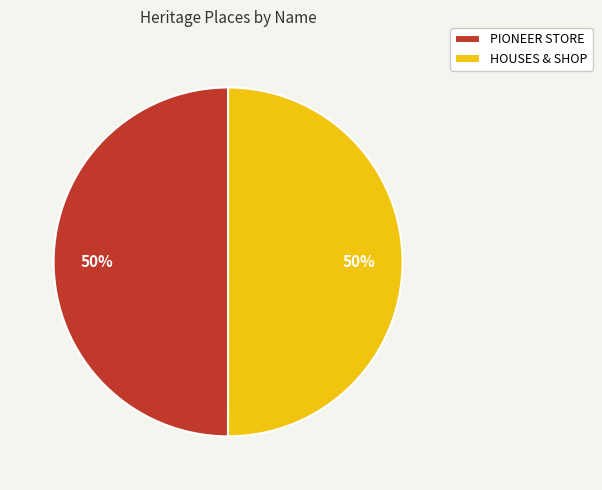

To the nearest percent, what portion does HOUSES & SHOP represent?

50%